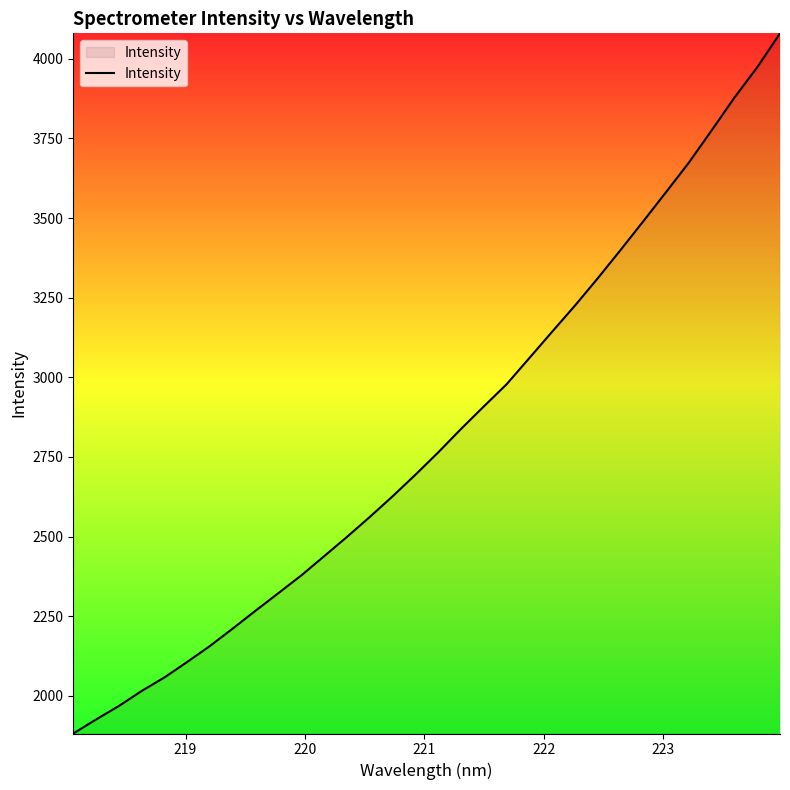

How many lines are shown in the chart?

1